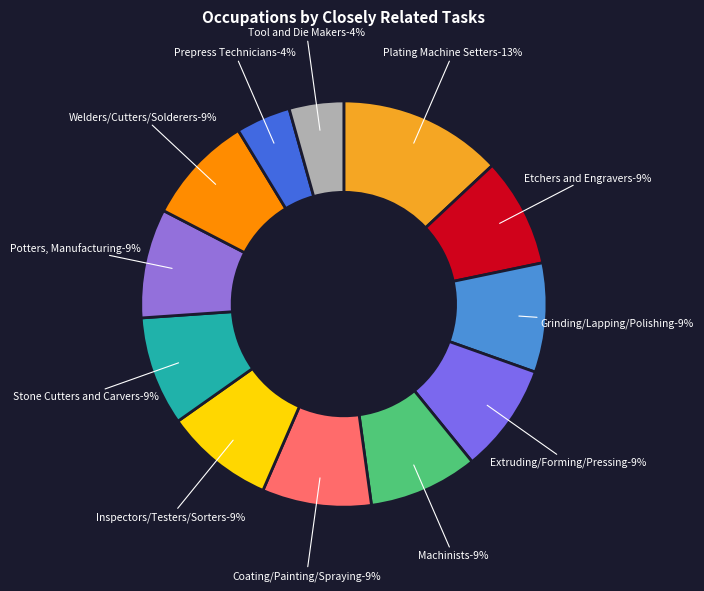

What is the smallest slice in the pie chart?

Prepress Technicians